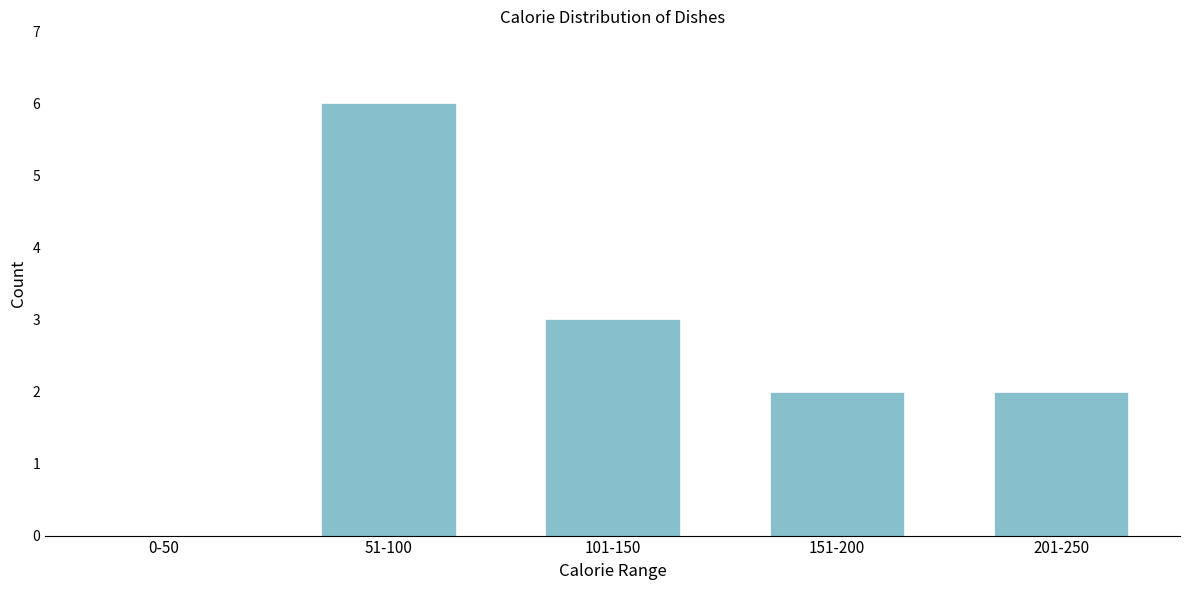

What is the sum of the values at 101-150 and 201-250?

5